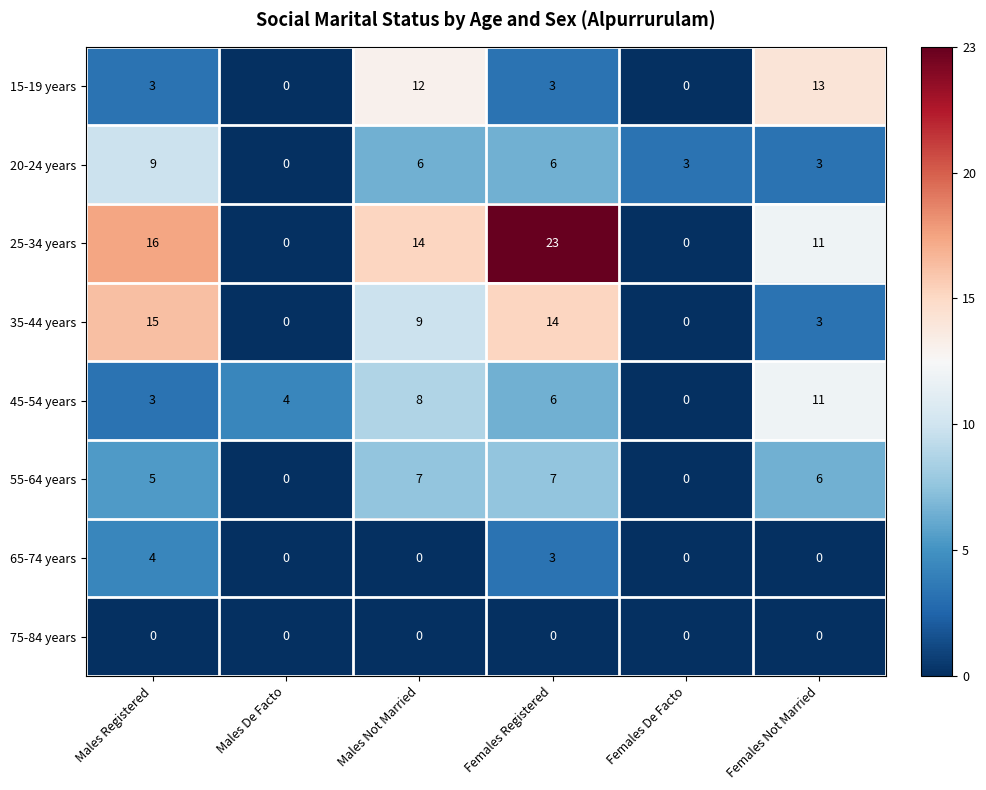

At which category is the sum across all series the highest?

Females Registered